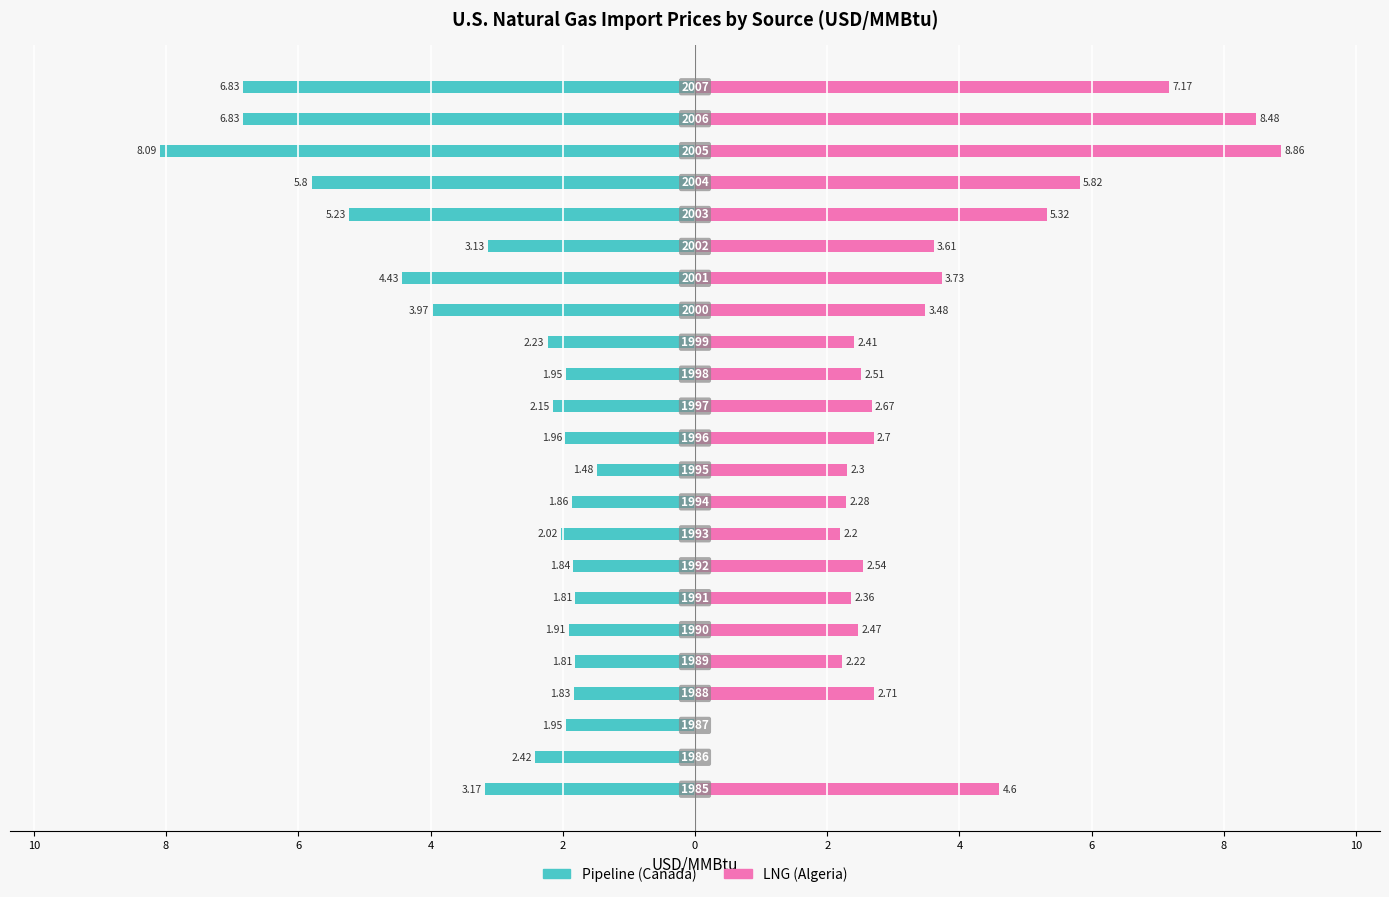

What is the average value of the LNG (Algeria) series?

3.5